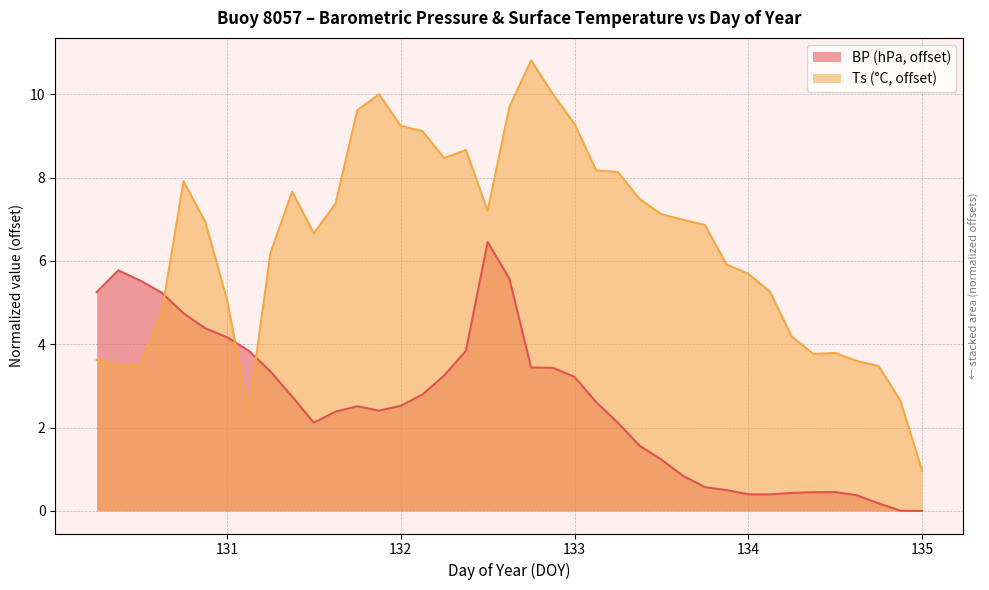

Reading left to right, extract all data points from this chart.

BP: 130.25=5.2	130.375=5.8	130.5=5.5	130.625=5.2	130.75=4.7	130.875=4.4	131.0=4.2	131.125=3.8	131.25=3.3	131.375=2.7	131.5=2.1	131.625=2.4	131.75=2.5	131.875=2.4	132.0=2.5	132.125=2.8	132.25=3.3	132.375=3.8	132.5=6.5	132.625=5.6	132.75=3.4	132.875=3.4	133.0=3.2	133.125=2.6	133.25=2.1	133.375=1.6	133.5=1.2	133.625=0.8	133.75=0.6	133.875=0.5	134.0=0.4	134.125=0.4	134.25=0.4	134.375=0.4	134.5=0.5	134.625=0.4	134.75=0.2	134.875=0.0	135.0=0.0
Ts: 130.25=3.6	130.375=3.5	130.5=3.5	130.625=4.8	130.75=7.9	130.875=6.9	131.0=5.1	131.125=2.4	131.25=6.2	131.375=7.7	131.5=6.7	131.625=7.4	131.75=9.6	131.875=10.0	132.0=9.2	132.125=9.1	132.25=8.5	132.375=8.7	132.5=7.2	132.625=9.7	132.75=10.8	132.875=10.0	133.0=9.3	133.125=8.2	133.25=8.1	133.375=7.5	133.5=7.1	133.625=7.0	133.75=6.9	133.875=5.9	134.0=5.7	134.125=5.3	134.25=4.2	134.375=3.8	134.5=3.8	134.625=3.6	134.75=3.5	134.875=2.6	135.0=1.0